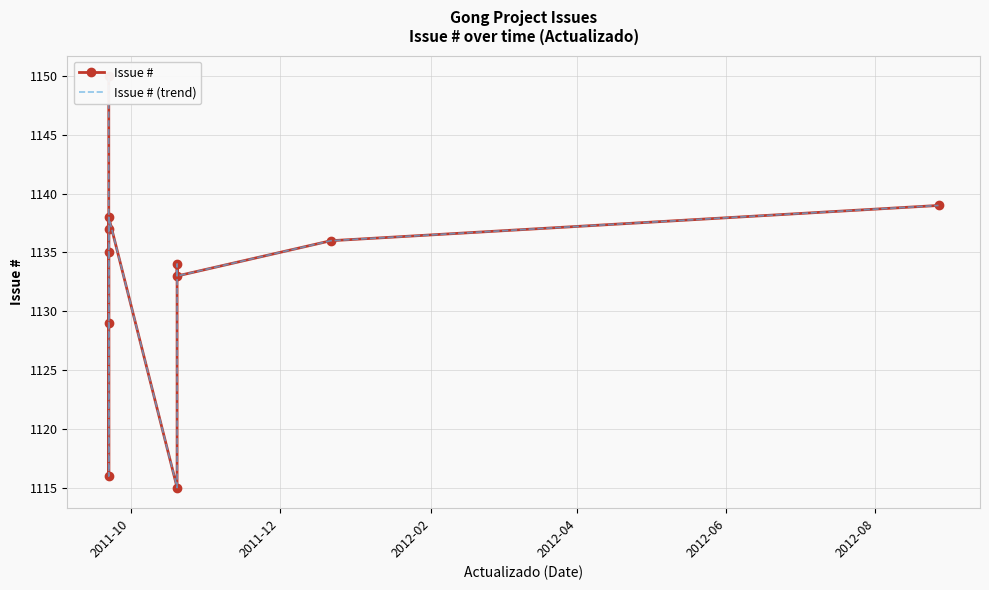

What is the greatest value displayed?

1150